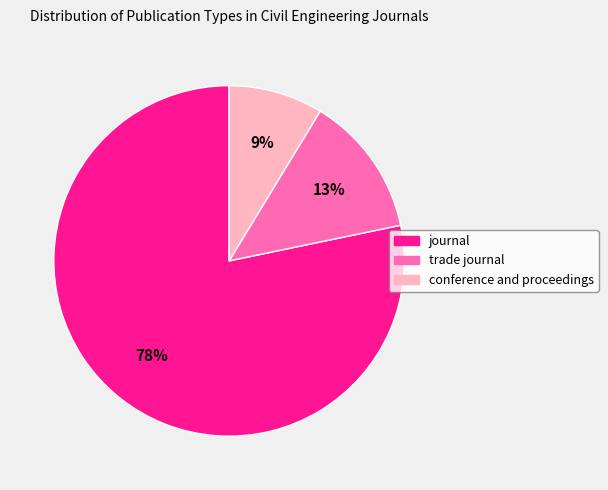

To the nearest percent, what is the average slice percentage?

33%